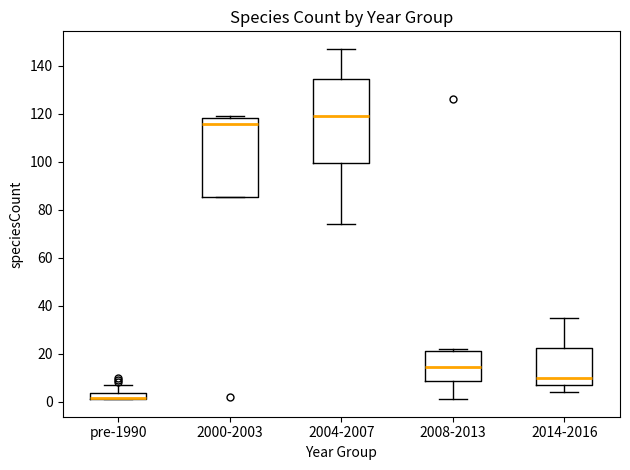

Where does the median line of the box for 2014-2016 sit on the y-axis? The values are not printed on the chart, so give them approximately, as read against the axis.

10